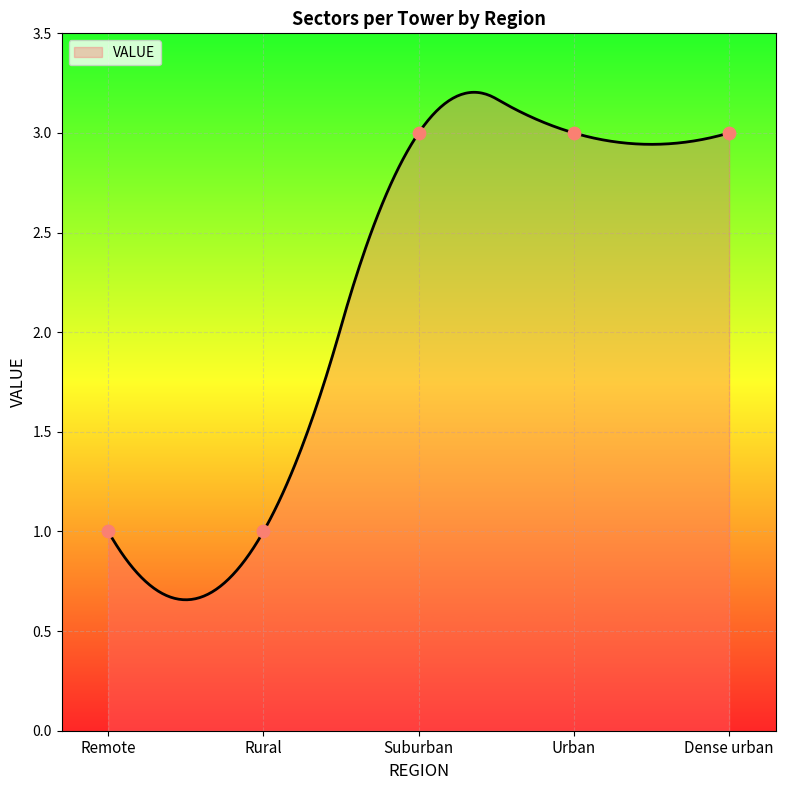

What is the ratio of the value at Remote to the value at Dense urban?

0.3